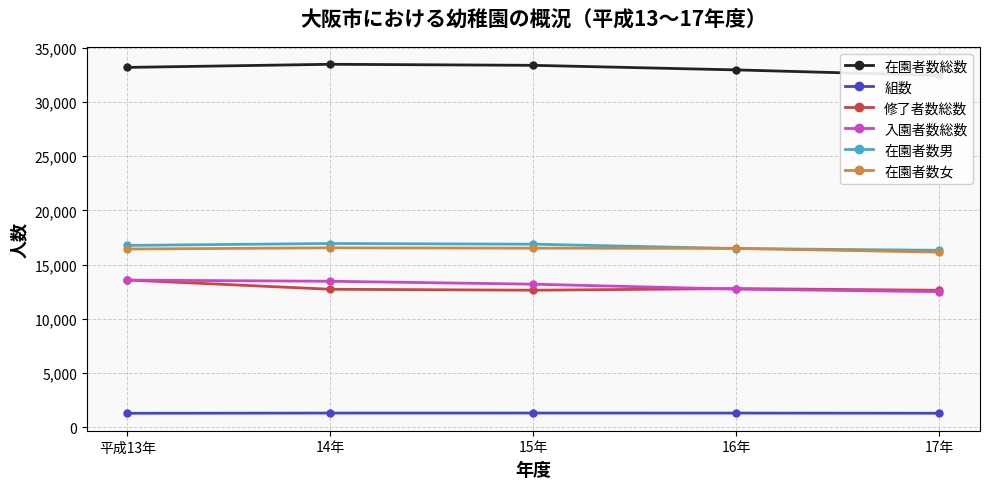

Reading right to left, extract all data points from this chart.

在園者数総数: 17年=32463	16年=32974	15年=33396	14年=33493	平成13年=33206
組数: 17年=1275	16年=1288	15年=1293	14年=1290	平成13年=1270
修了者数総数: 17年=12625	16年=12783	15年=12632	14年=12720	平成13年=13574
入園者数総数: 17年=12498	16年=12729	15年=13189	14年=13459	平成13年=13563
在園者数男: 17年=16316	16年=16478	15年=16882	14年=16945	平成13年=16769
在園者数女: 17年=16147	16年=16496	15年=16514	14年=16548	平成13年=16437